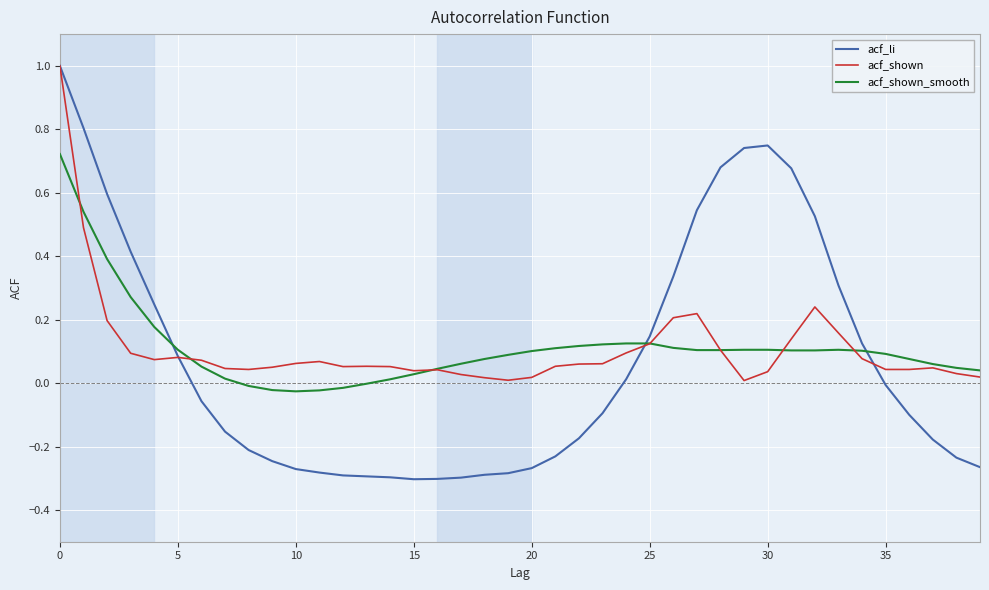

What is the maximum value for acf_li?

1.0